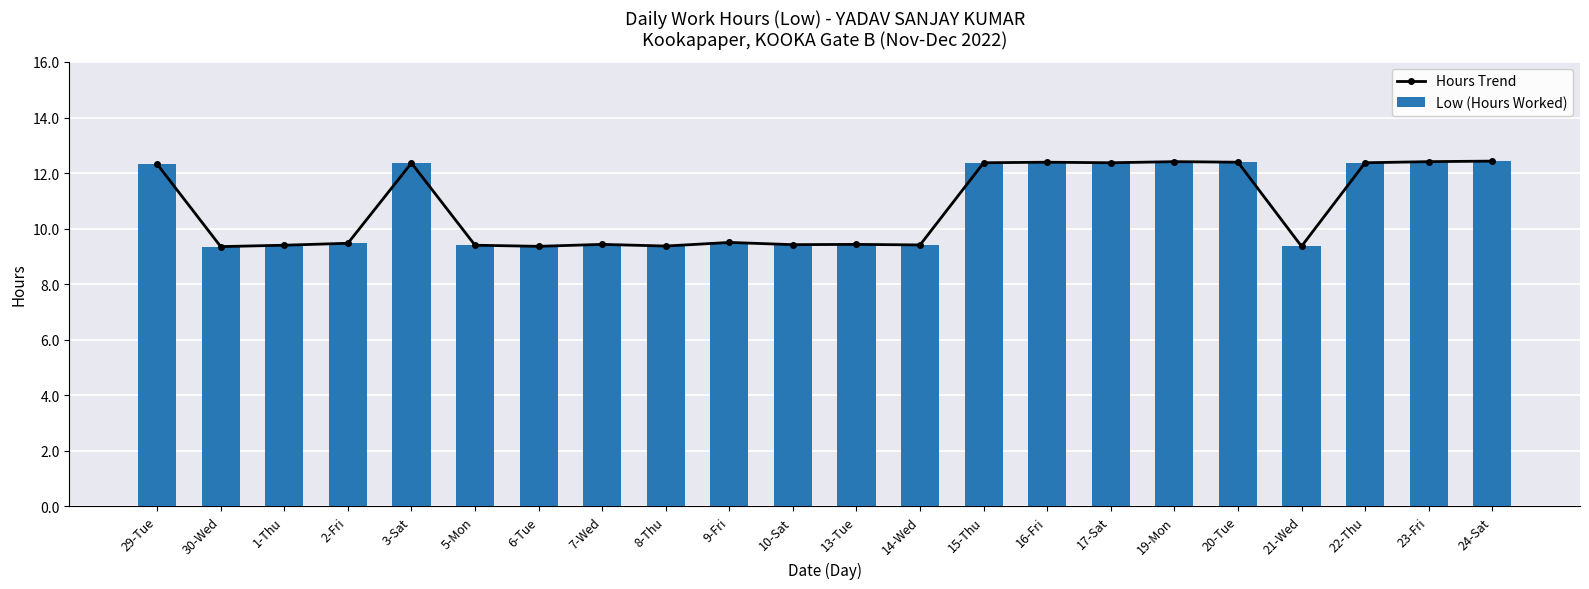

What are all the series names shown in the legend?

Hours Trend, Low (Hours Worked)